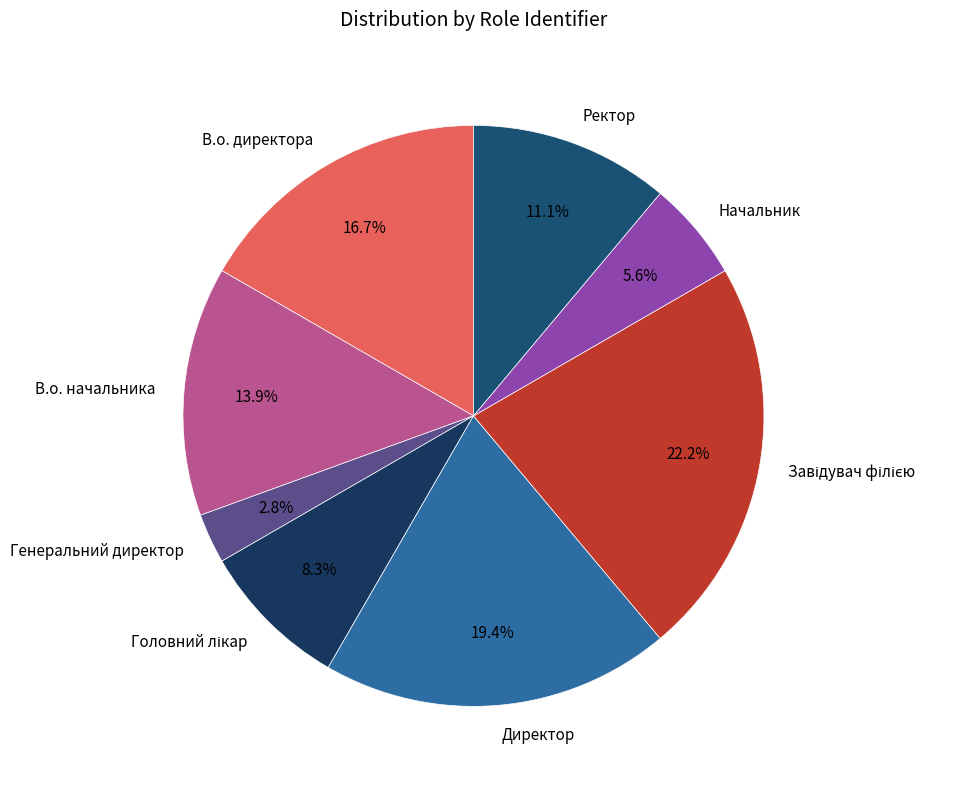

To the nearest percent, what is the difference between the largest and smallest slice percentages?

19%